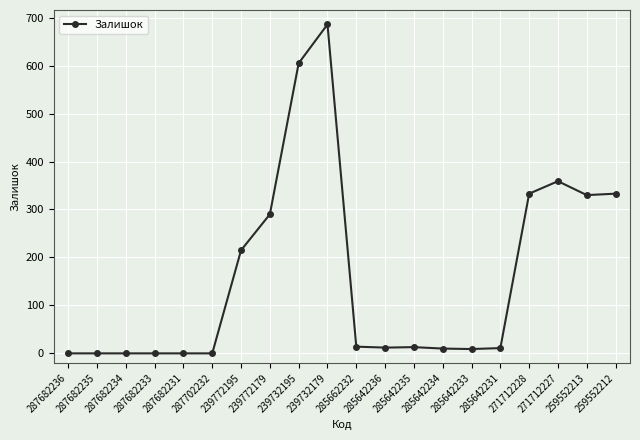

What is the difference between the maximum and second lowest values?

686